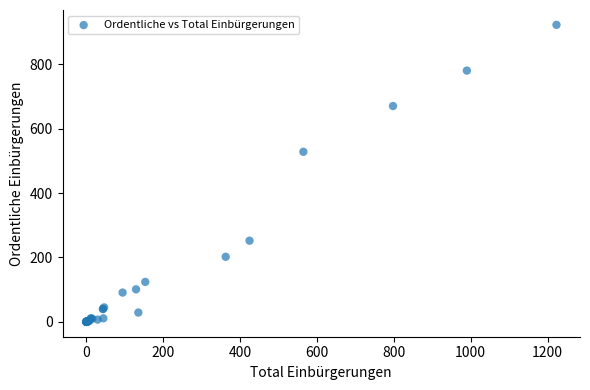

What Y value in the scatter plot is closest to 461?

528